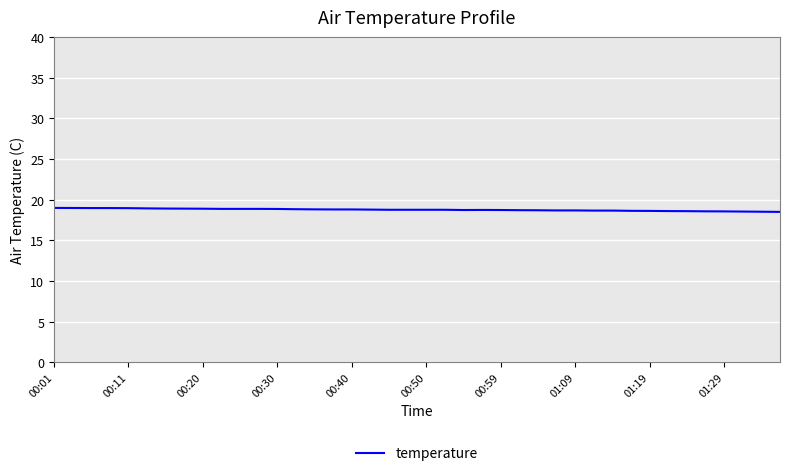

What is the greatest value displayed?

19.0